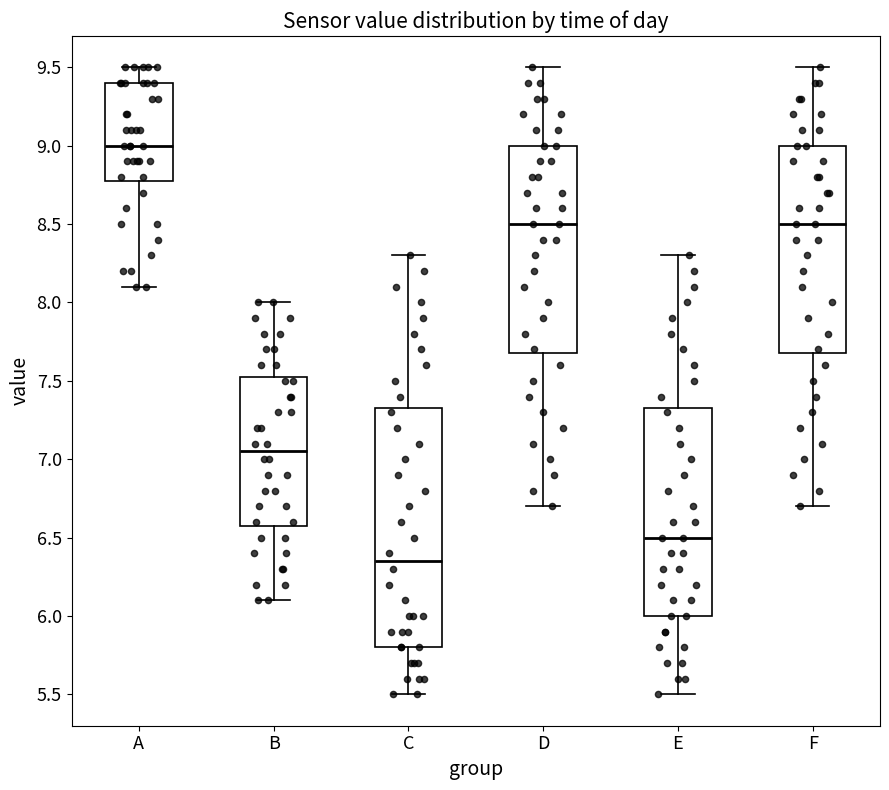

Reading left to right, transcribe this box plot: for each box, give where its median line is, the range the box spans, and where its two whiskers end, as read against the y-axis. The values are not printed on the chart, so give them approximately, as read against the axis.

A: median 9.00, box 8.80 to 9.40, whiskers 8.10 to 9.50
B: median 7.05, box 6.60 to 7.55, whiskers 6.10 to 8.00
C: median 6.35, box 5.80 to 7.35, whiskers 5.50 to 8.30
D: median 8.50, box 7.70 to 9.00, whiskers 6.70 to 9.50
E: median 6.50, box 6.00 to 7.35, whiskers 5.50 to 8.30
F: median 8.50, box 7.70 to 9.00, whiskers 6.70 to 9.50